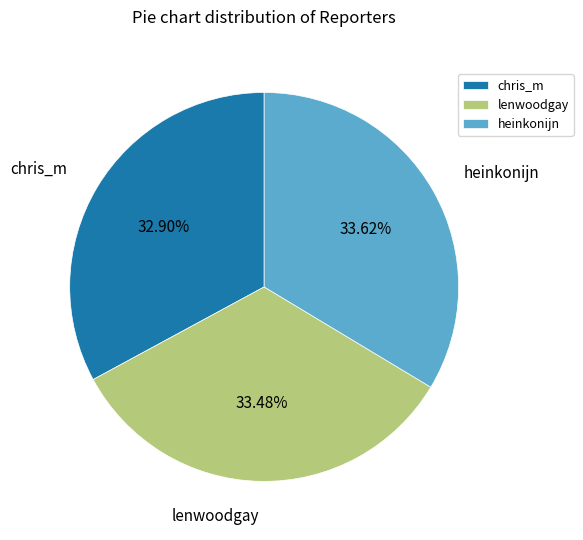

To the nearest percent, what percentage of the pie is chris_m?

33%